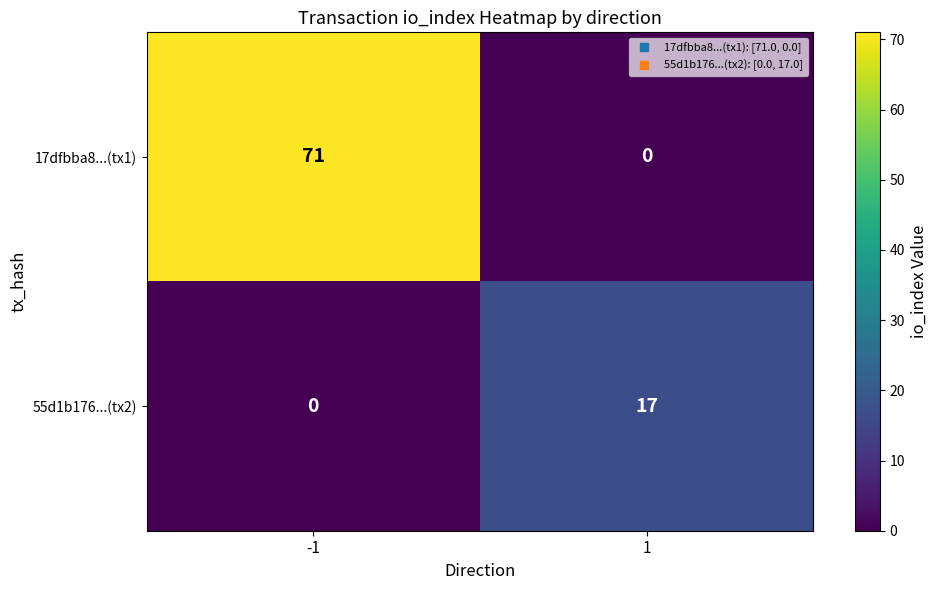

List the series in order of their overall mean, lowest first.

55d1b176...(tx2), 17dfbba8...(tx1)